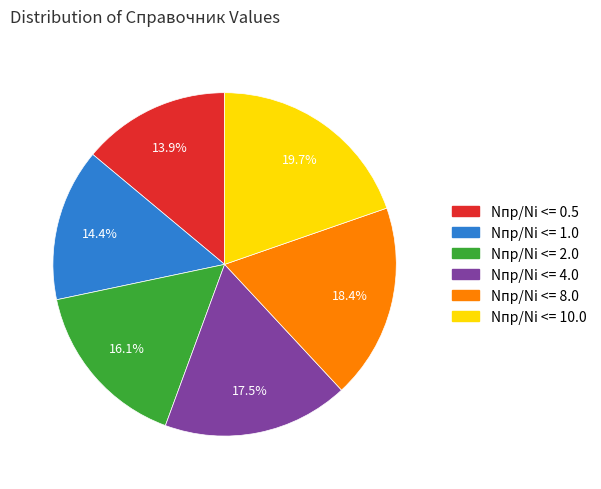

Is there any slice that represents more than half of the pie?

No